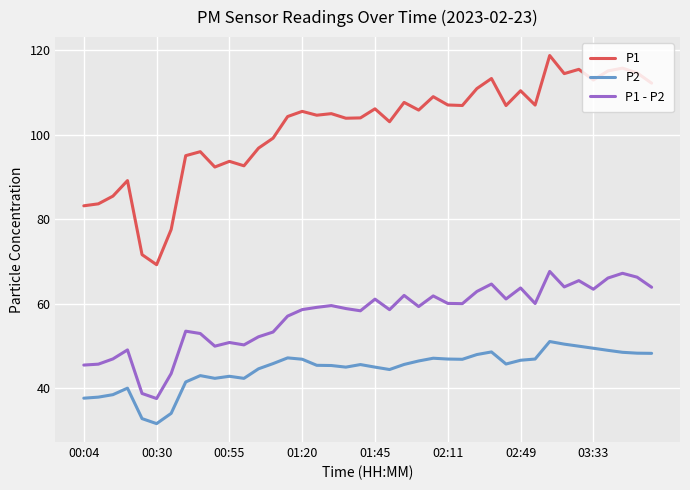

Rank the series by their average value, from highest to lowest.

P1, P1 - P2, P2